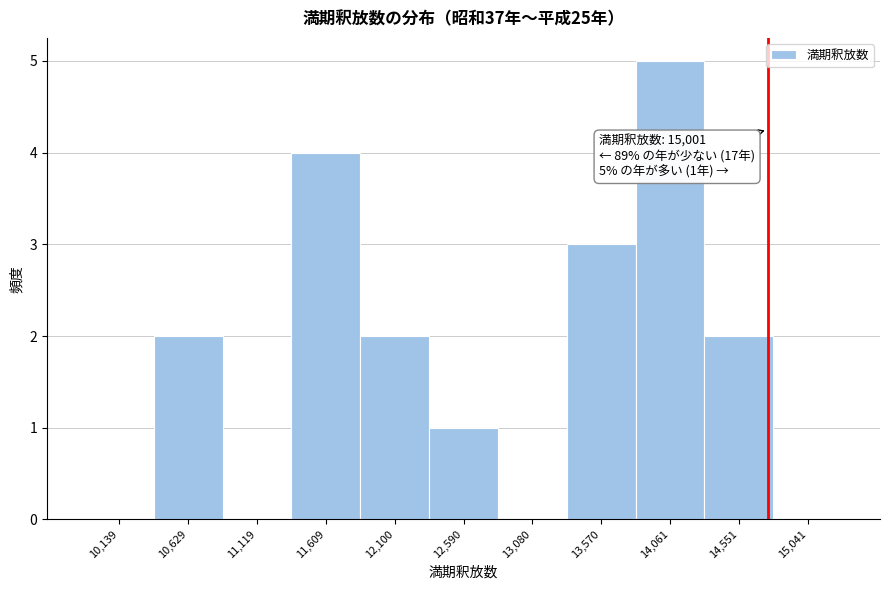

Reading left to right, list all the values displayed in this chart.

10,139=0	10,629=2	11,119=0	11,609=4	12,100=2	12,590=1	13,080=0	13,570=3	14,061=5	14,551=2	15,041=0